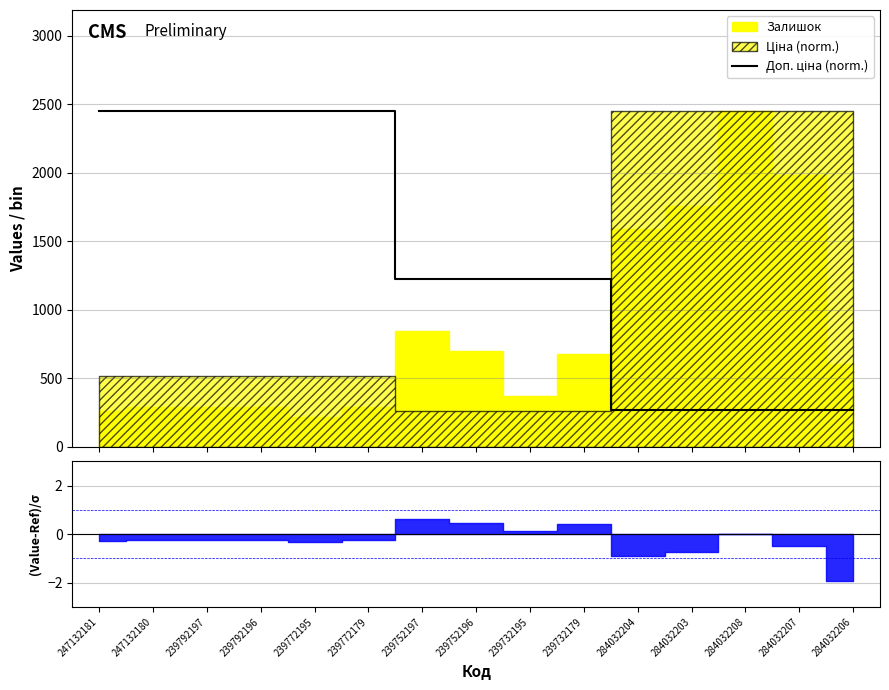

Where does the data first go above 1226?

247132181